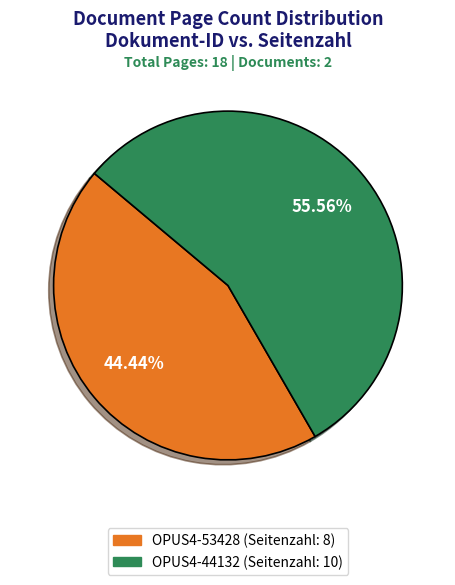

To the nearest percent, what percentage of the pie is OPUS4-53428?

44%